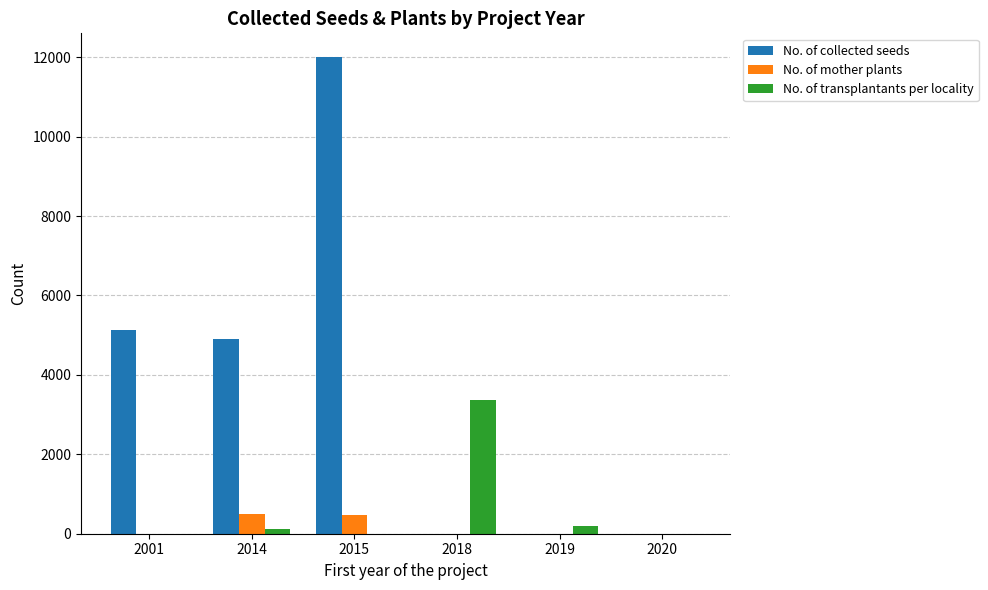

Count the number of data series in this chart.

3